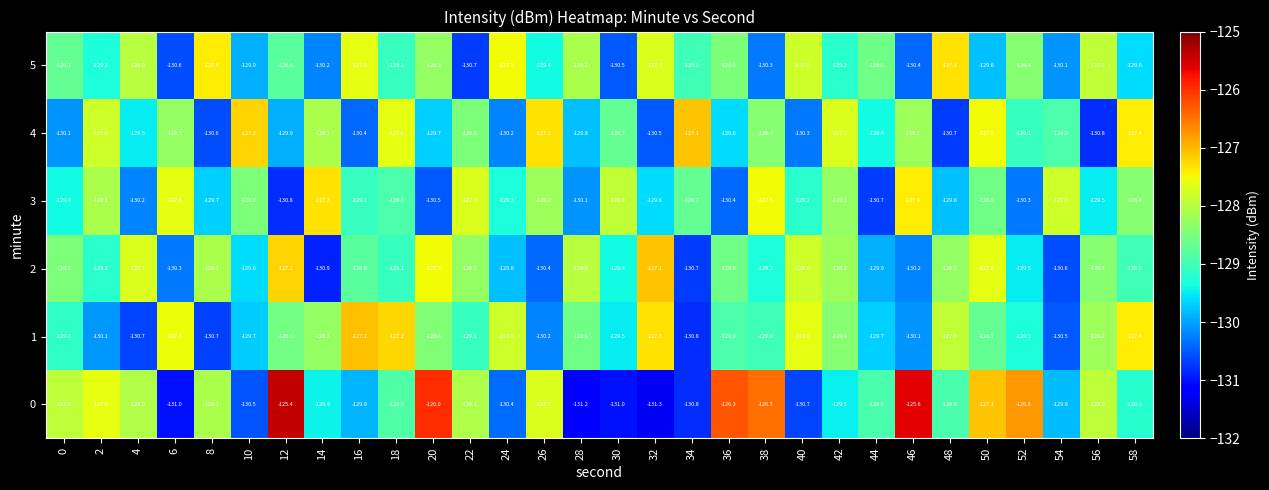

What is the approximate value of 2 at 48?

-128.3